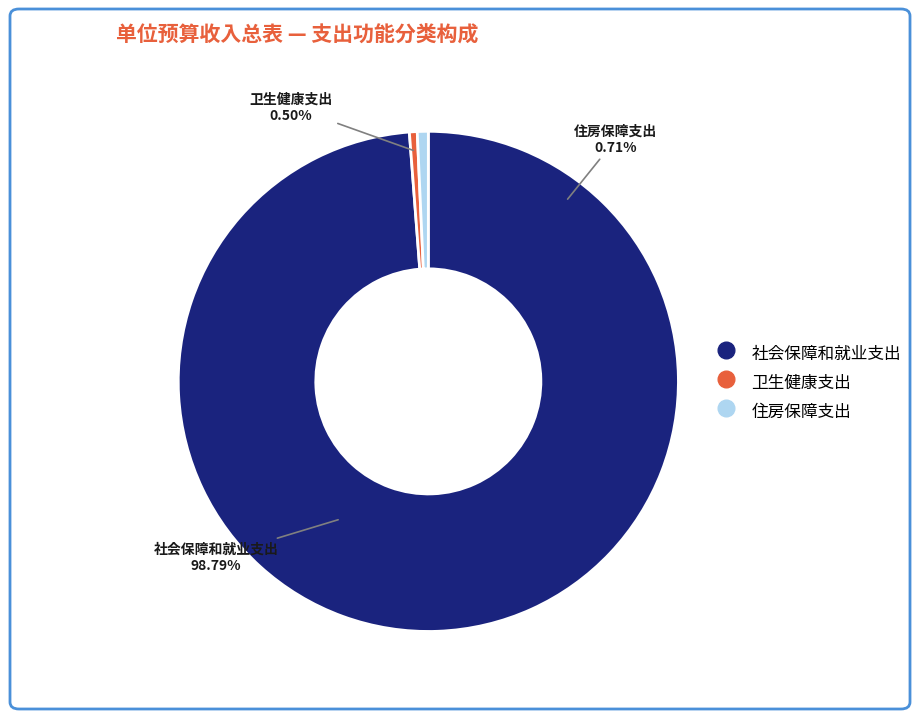

What percentage do 住房保障支出 and 卫生健康支出 together represent?

1.2%